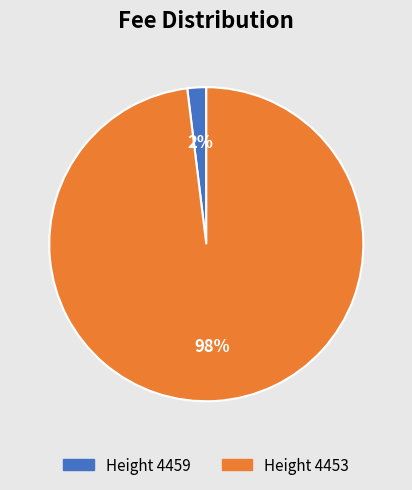

True or false: Height 4453 accounts for 98% of the total.

True